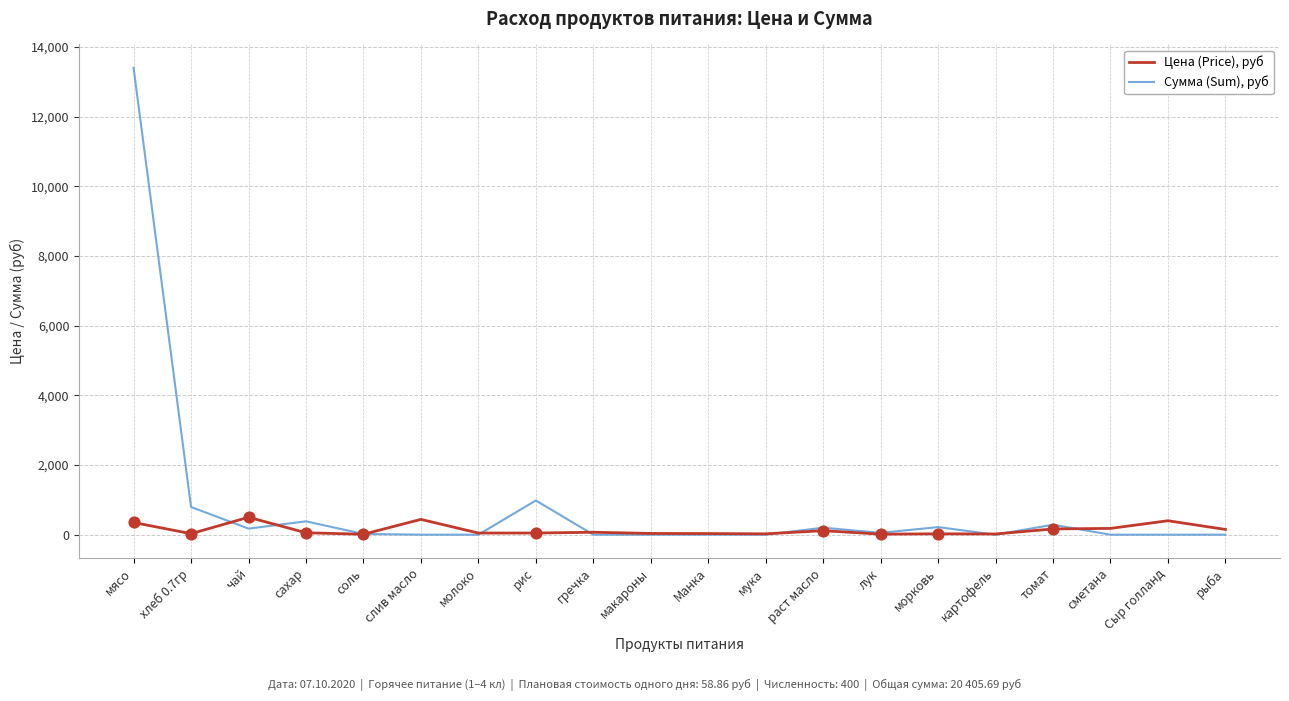

Is the value of Цена (Price), руб at рыба greater than the value of Сумма (Sum), руб at томат?

No